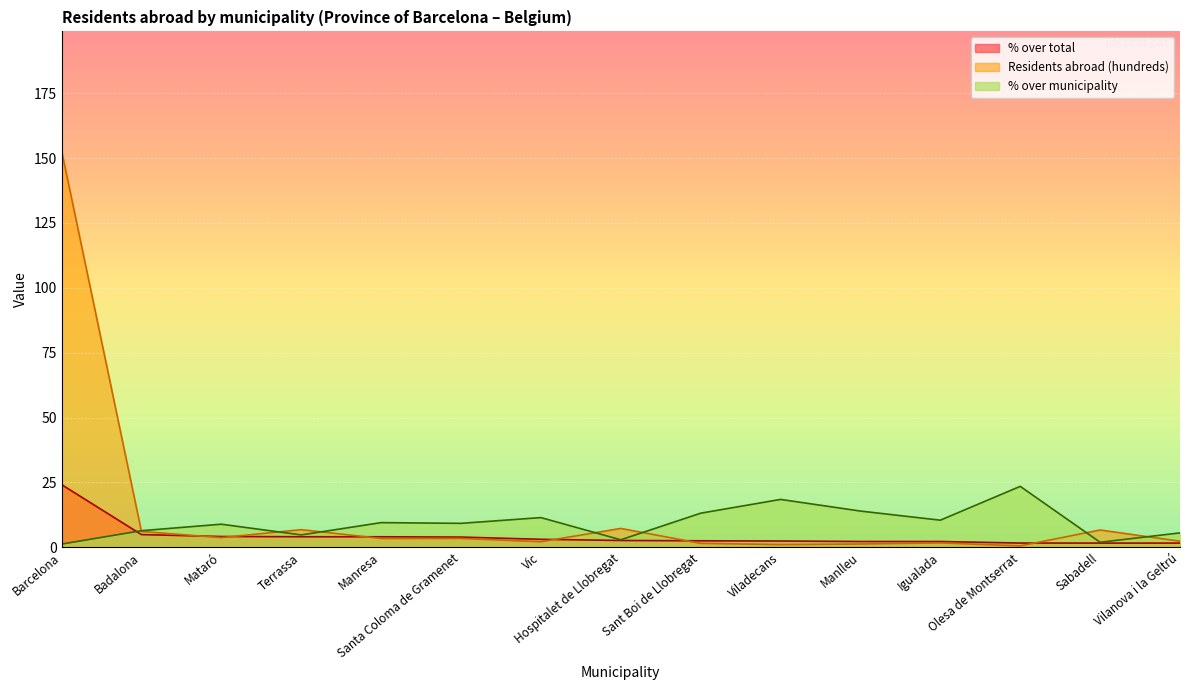

What is the difference between the second highest and second lowest values in the % over total series?

3.3